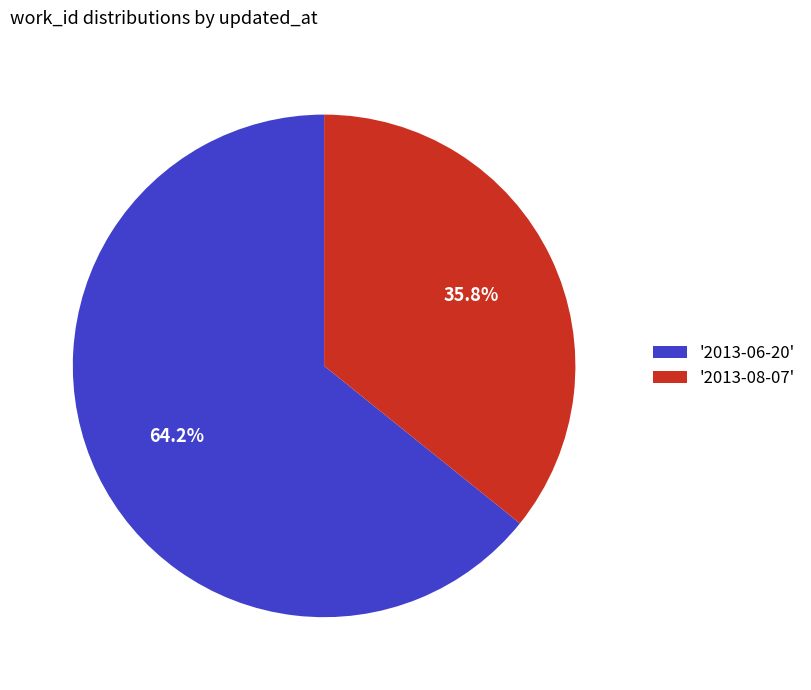

Approximately how many times larger is the value at '2013-06-20' compared to '2013-08-07'?

1.8